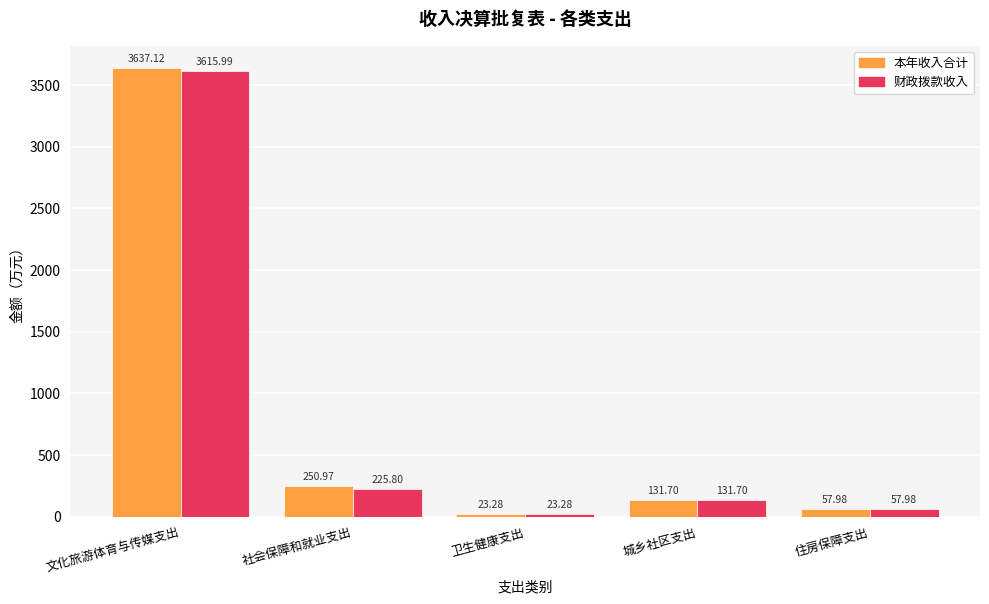

What is the difference between the 本年收入合计 values at 住房保障支出 and 文化旅游体育与传媒支出?

3579.1